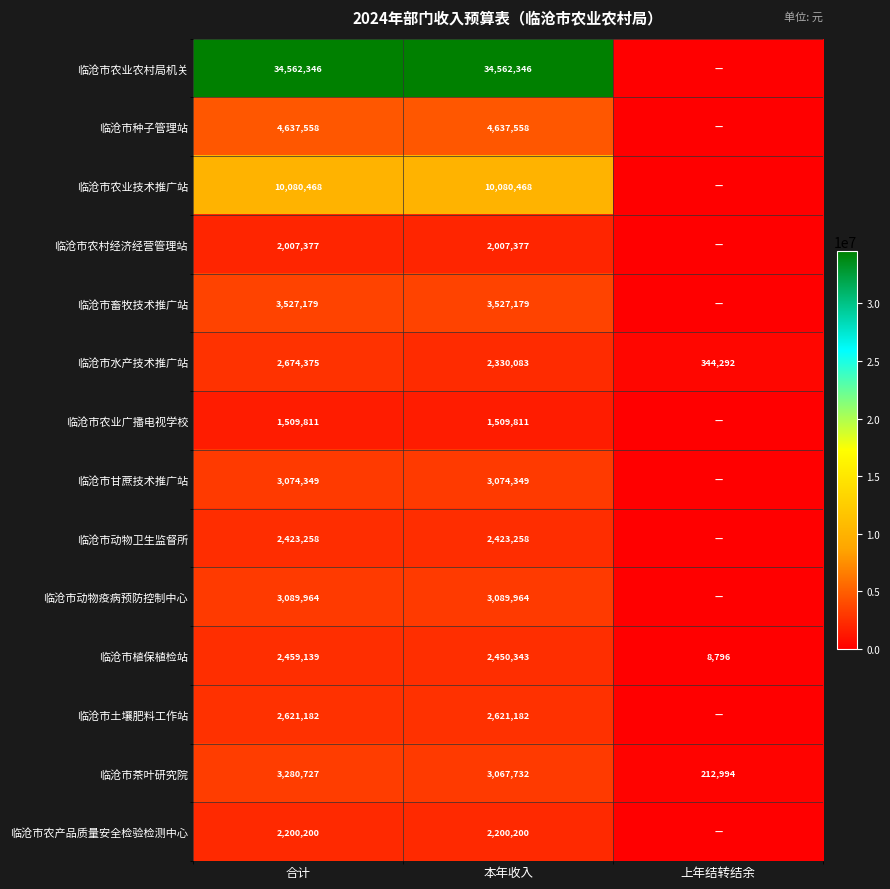

At how many categories does at least one series exceed 5090649?

2